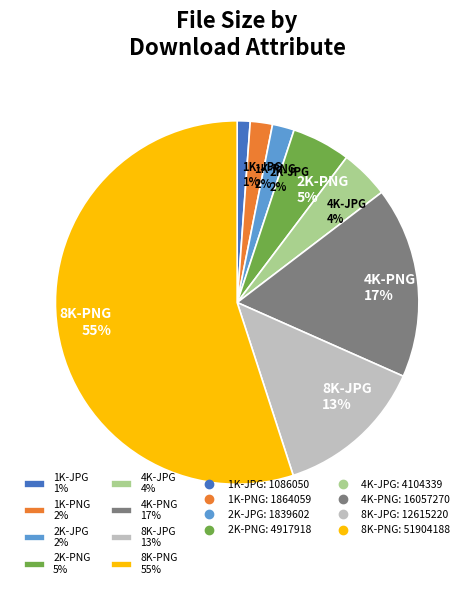

To the nearest percent, what is the average slice percentage?

12%